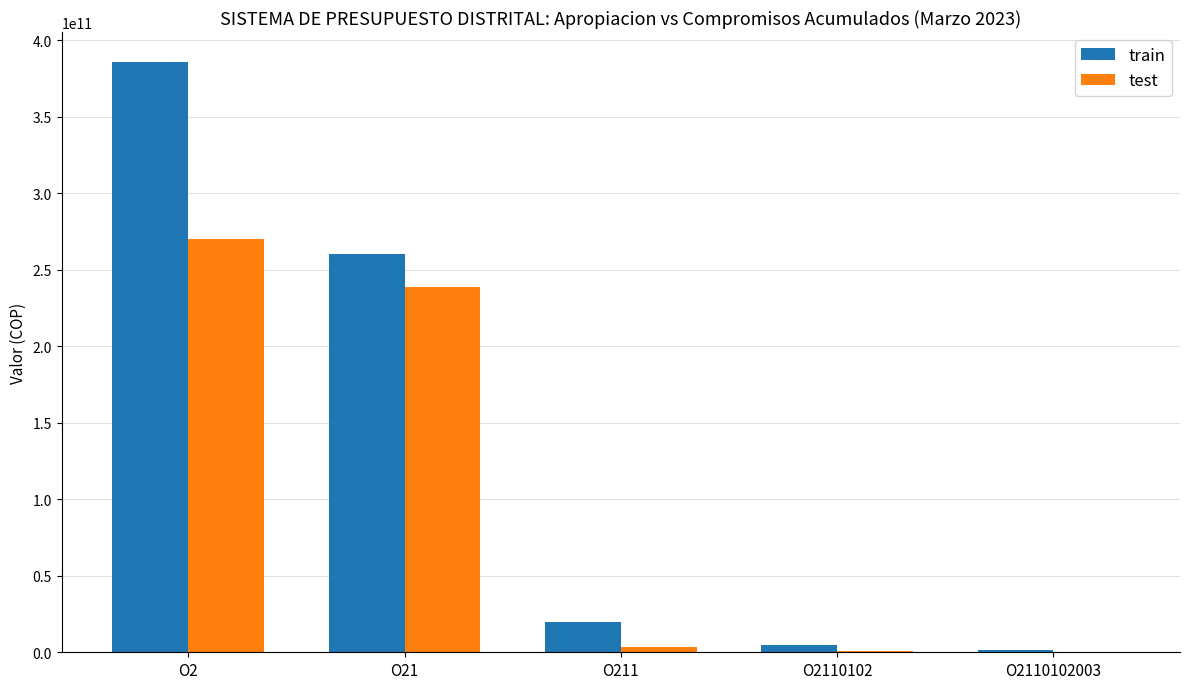

Which series changed the most between O2 and O2110102?

train